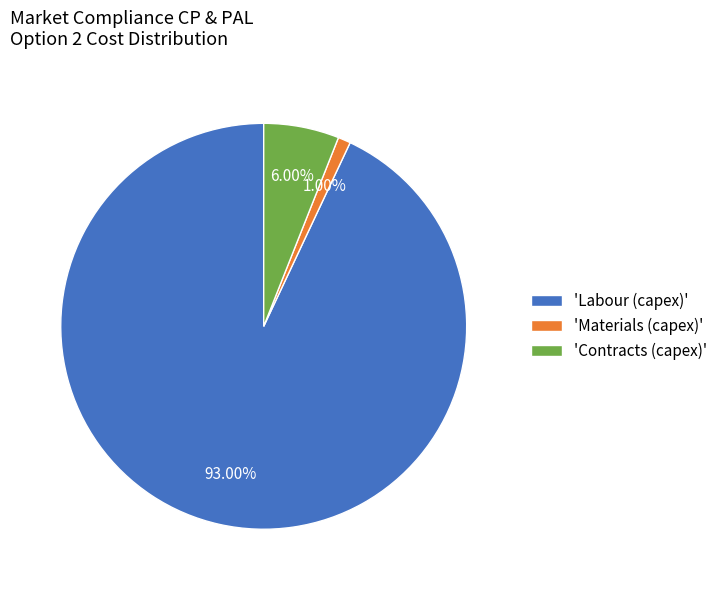

Which category has the biggest portion of the pie?

'Labour (capex)'